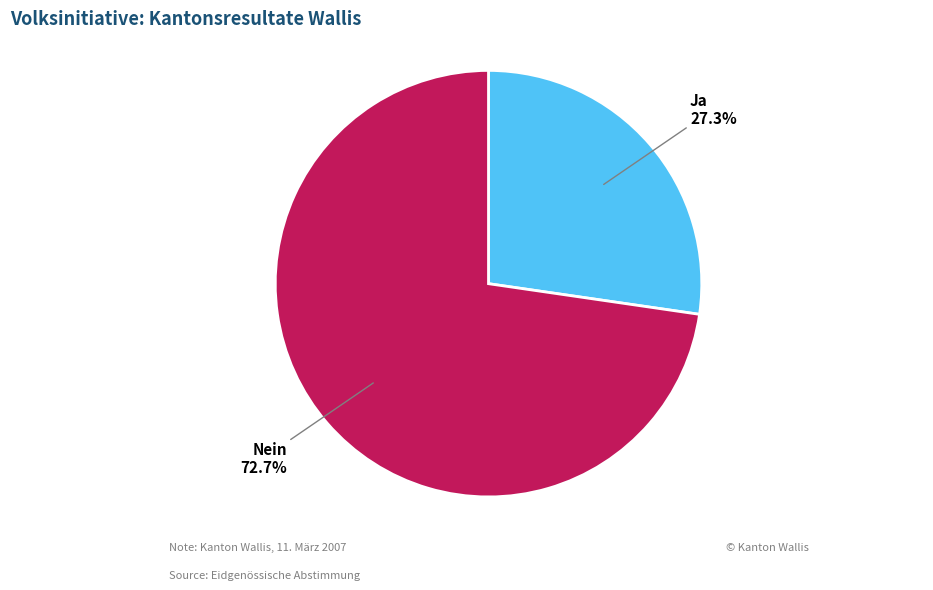

Is there any slice that represents more than half of the pie?

Yes